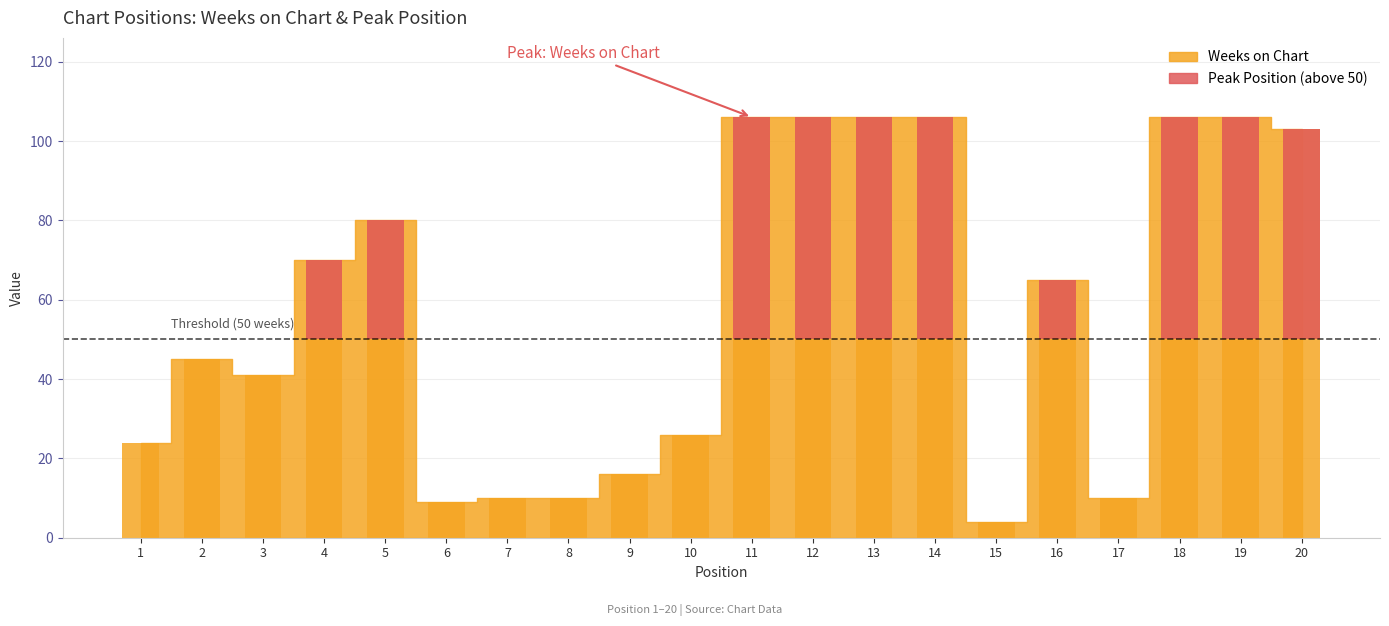

How many values are below 65?

10